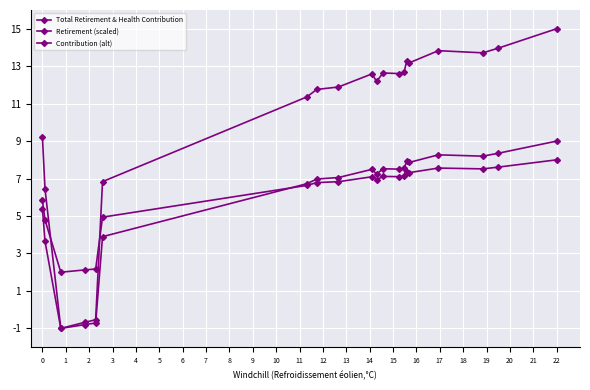

Reading left to right, what are all the values shown in this chart?

Total Retirement & Health Contribution: 15.0	14.0	13.7	13.8	13.2	13.3	12.7	12.6	12.6	12.2	12.6	11.9	11.8	11.4	6.8	-0.5	-0.7	-1.0	6.5	9.2
Retirement (scaled): 9.0	8.3	8.2	8.3	7.9	7.9	7.5	7.5	7.5	7.2	7.5	7.1	7.0	6.7	3.9	-0.7	-0.8	-1.0	3.7	5.4
Contribution (alt): 8.0	7.6	7.5	7.6	7.3	7.4	7.1	7.1	7.1	6.9	7.1	6.8	6.8	6.6	4.9	2.2	2.1	2.0	4.8	5.8